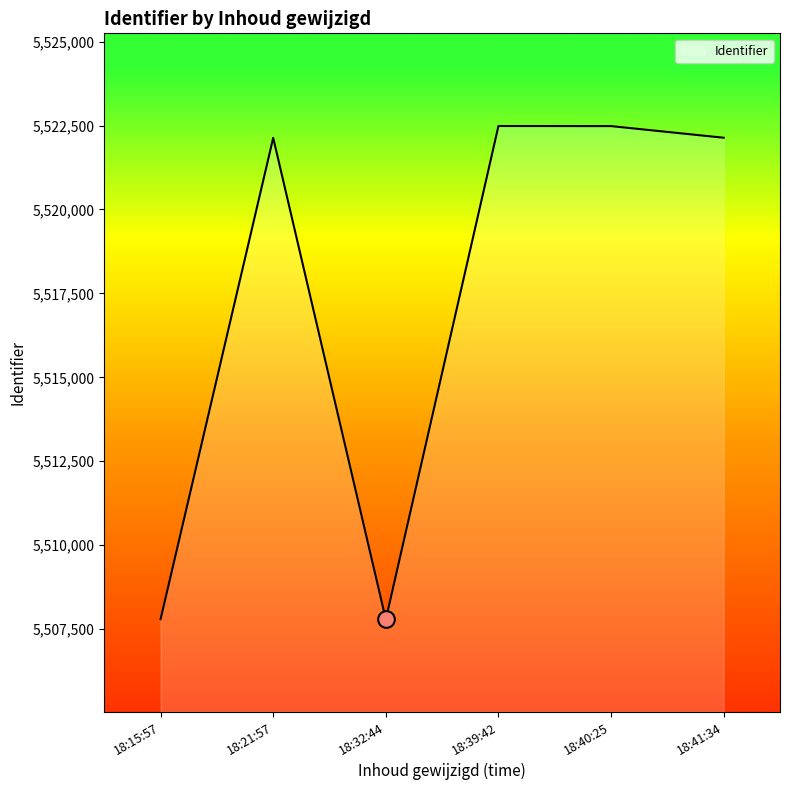

The value at 18:21:57 is 5522134. True or false?

True